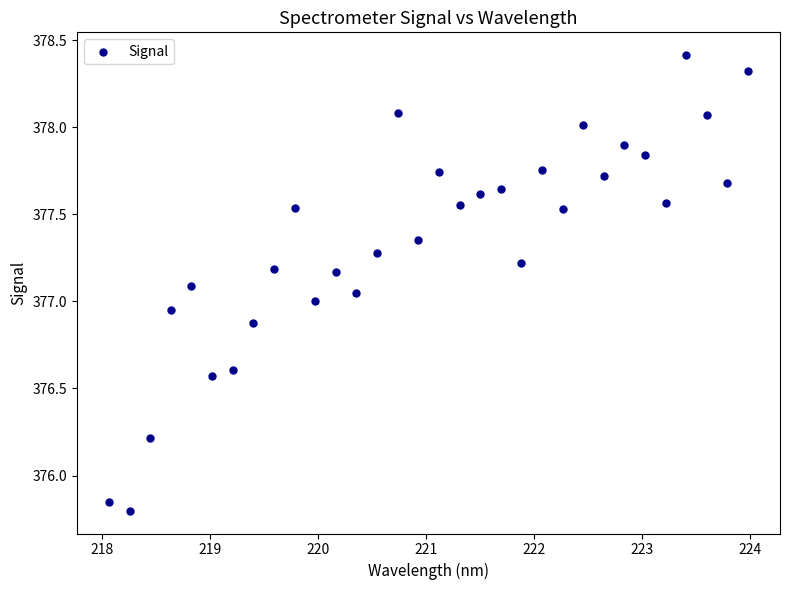

What is the range of X values (max minus min)?

5.9